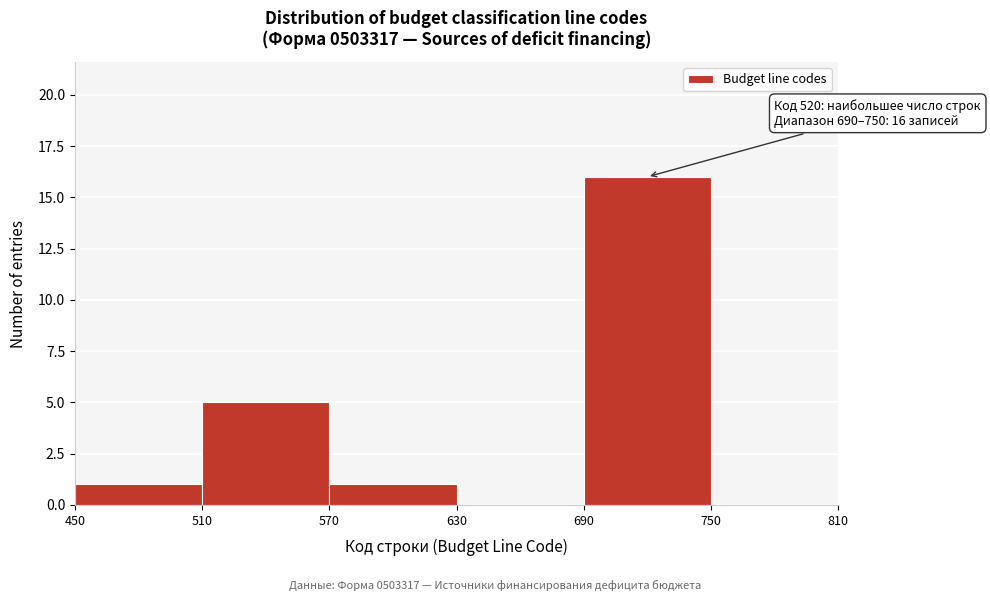

Which range on the x-axis has the tallest bar?

690 to 750